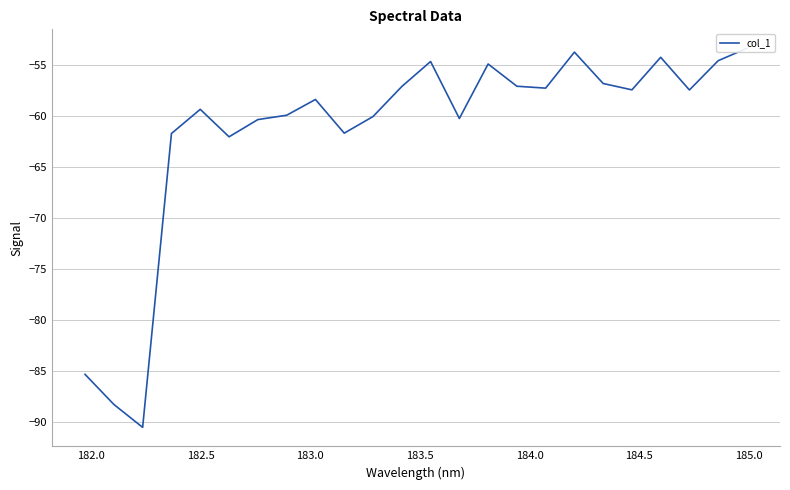

What is the greatest value displayed?

-53.4